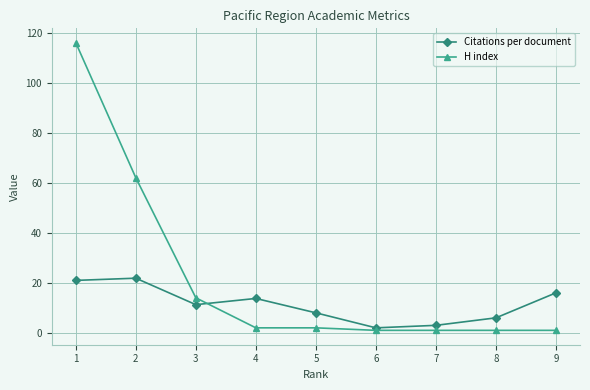

Reading right to left, list all the values displayed in this chart.

Citations per document: 9=16.0	8=6.0	7=3.0	6=2.0	5=8.0	4=13.8	3=11.3	2=21.9	1=21.0
H index: 9=1.0	8=1.0	7=1.0	6=1.0	5=2.0	4=2.0	3=14.0	2=62.0	1=116.0